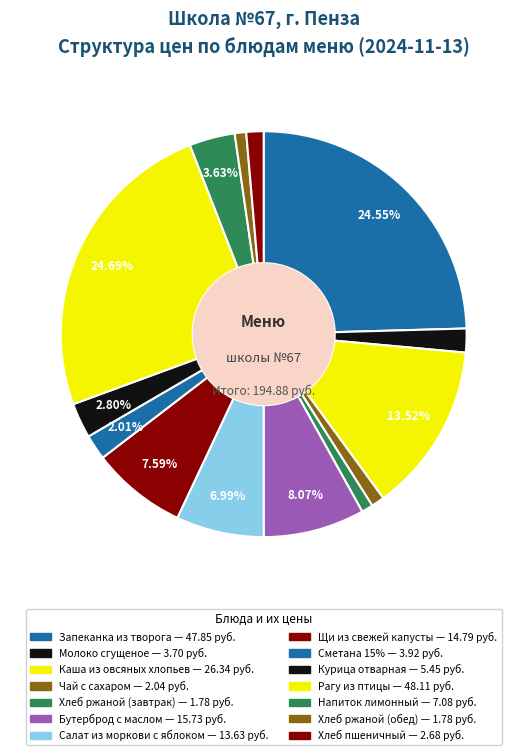

Which category has the biggest portion of the pie?

Рагу из птицы